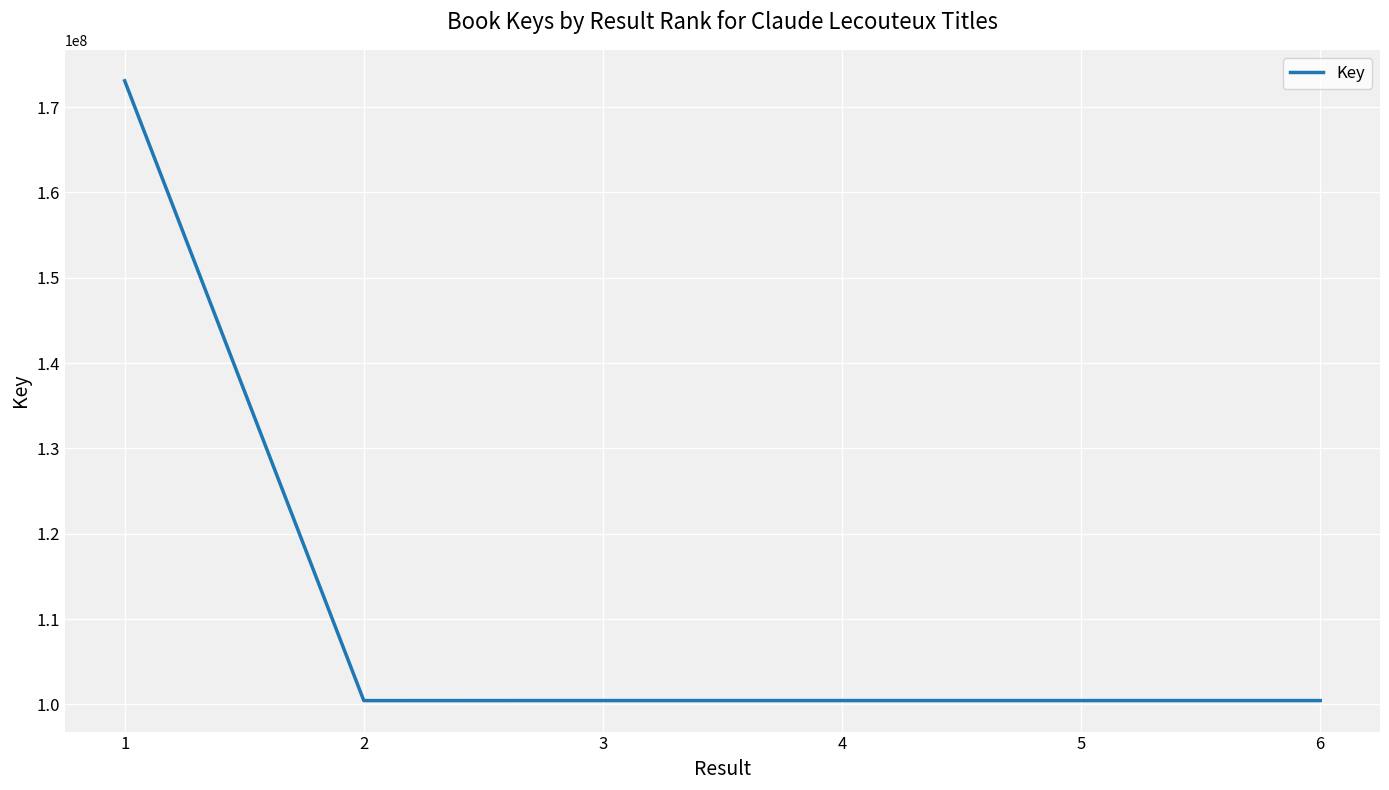

What is the smallest value displayed?

100441270